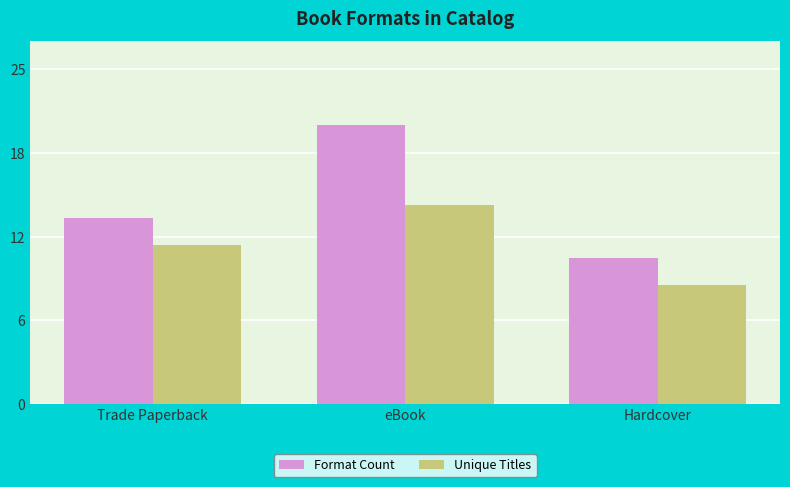

Are the bars grouped side by side (vs. stacked)?

Yes